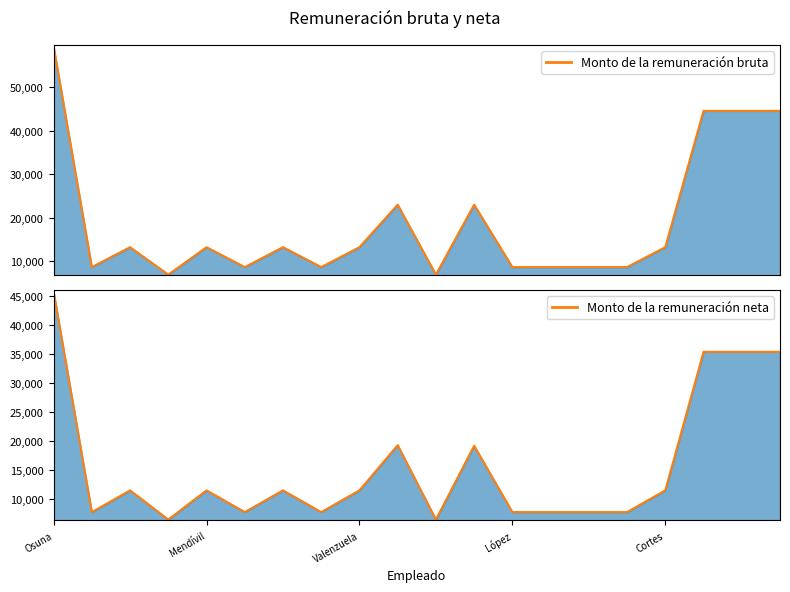

Which series changed the most between 5 and 10?

Monto de la remuneración bruta